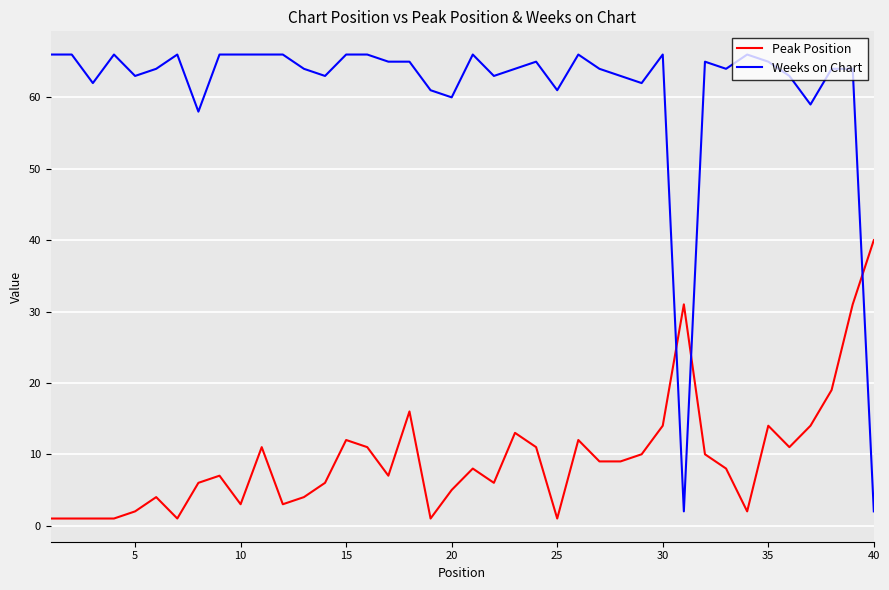

Which series has the largest total across all categories?

Weeks on Chart